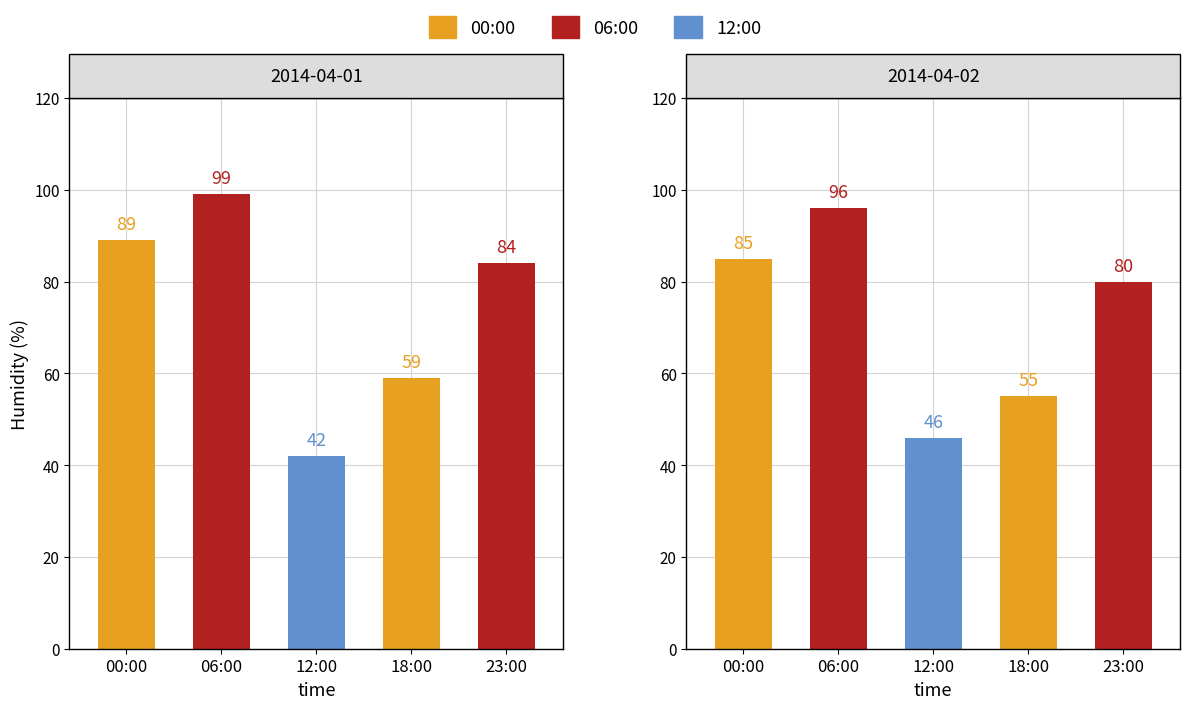

How many series are shown in this chart?

3